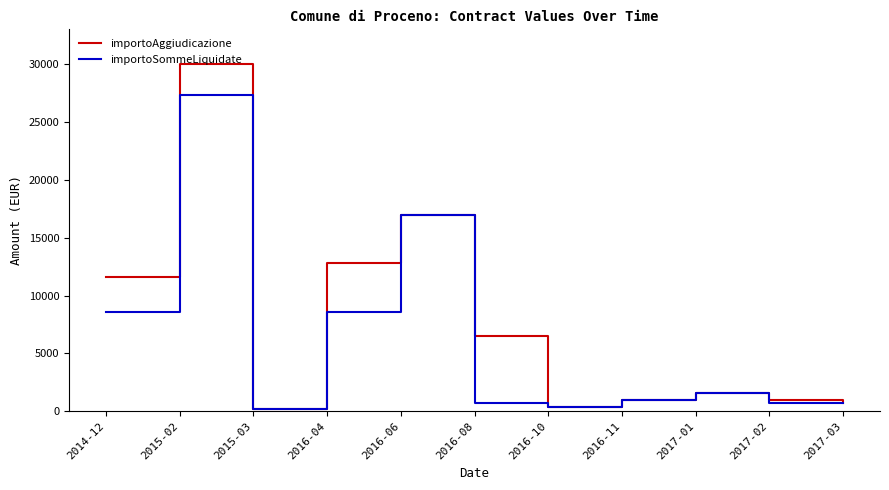

At which category is the sum across all series the highest?

2015-02